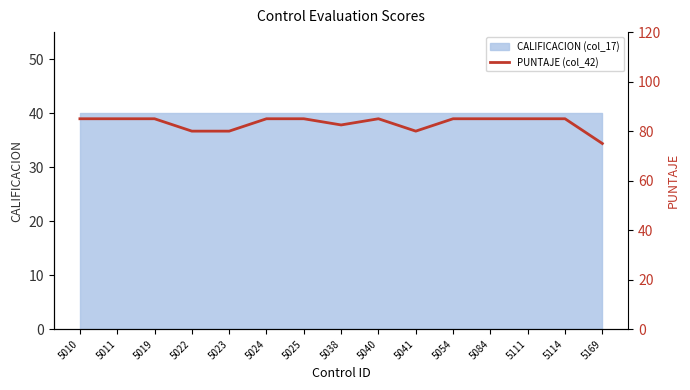

Which has a higher value, 5040 or 5041?

5040